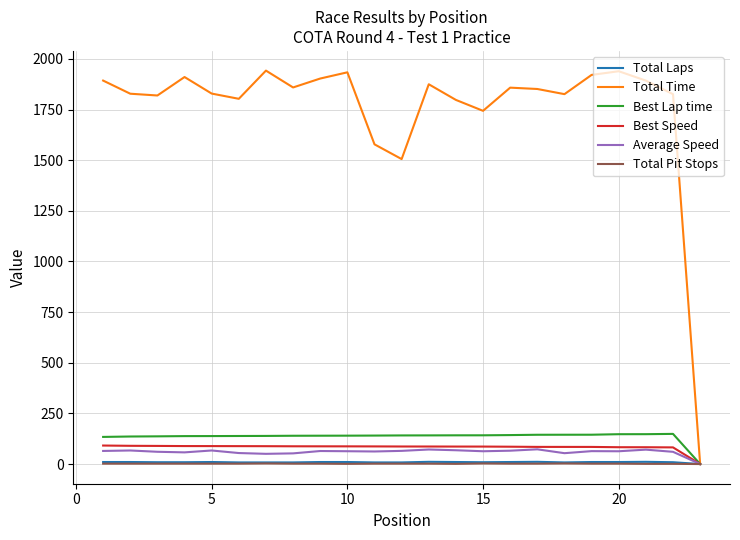

What are all the series names shown in the legend?

Total Laps, Total Time, Best Lap time, Best Speed, Average Speed, Total Pit Stops